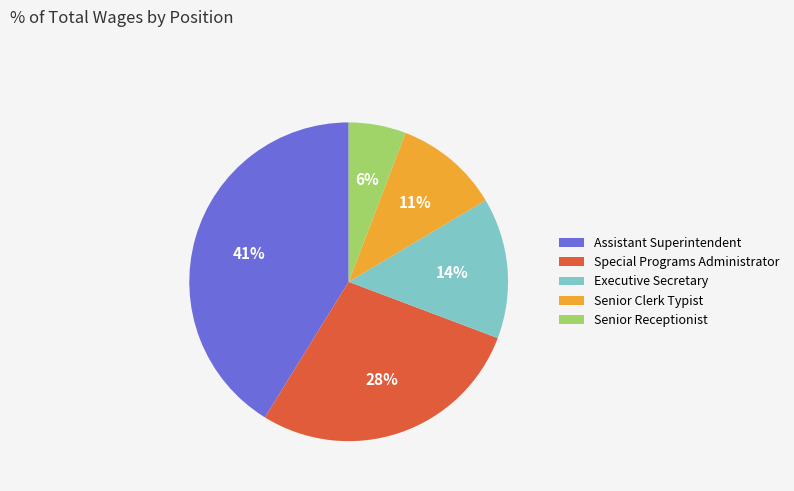

What is the largest slice in the pie chart?

Assistant Superintendent